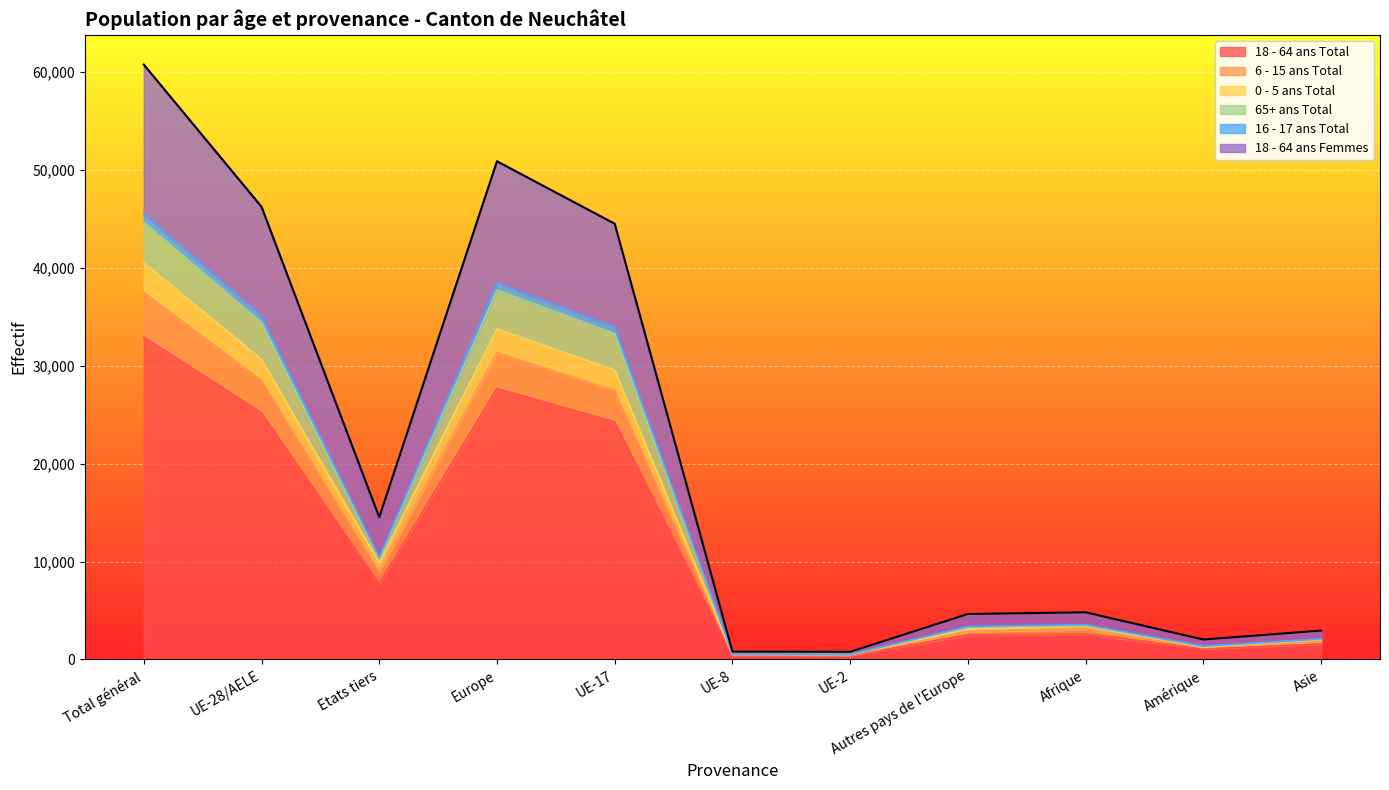

Which category has the highest value in the 18 - 64 ans Total series?

Total général